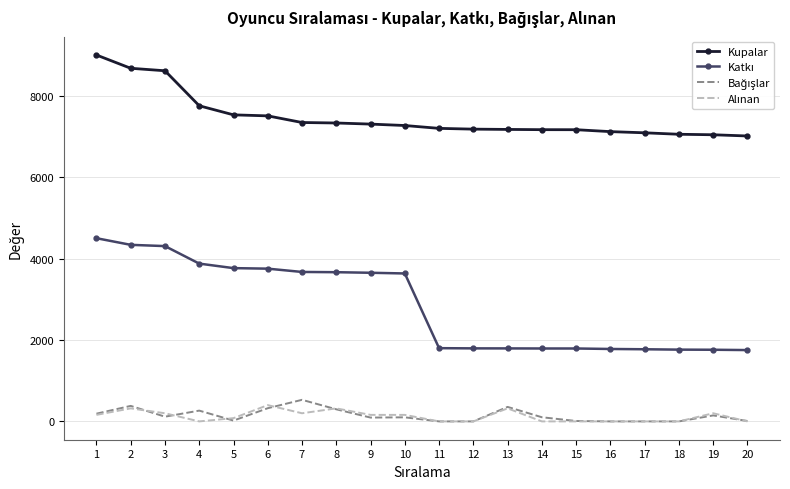

Which series has the largest total across all categories?

Kupalar